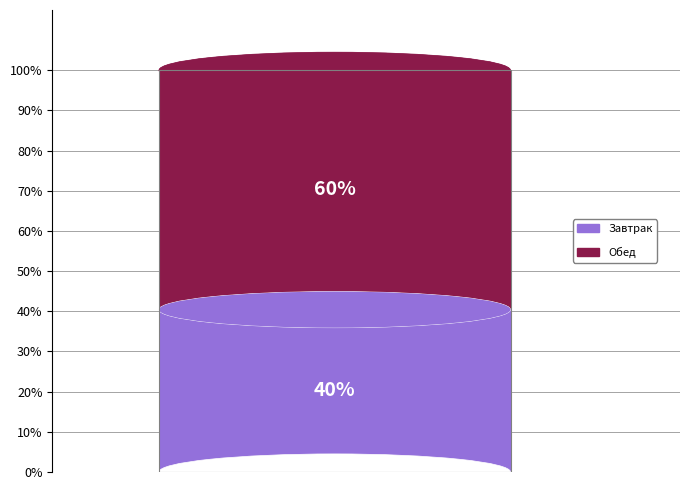

To the nearest percent, what portion does Завтрак represent?

40%